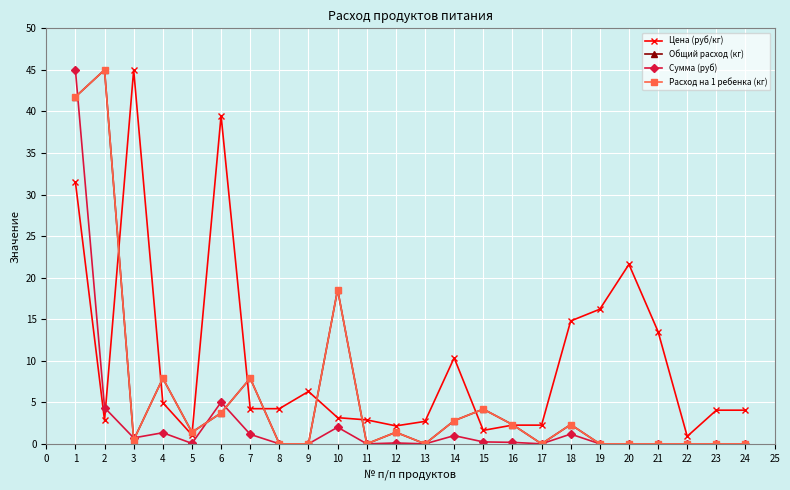

How many values in the Сумма (руб) series exceed 0?

13